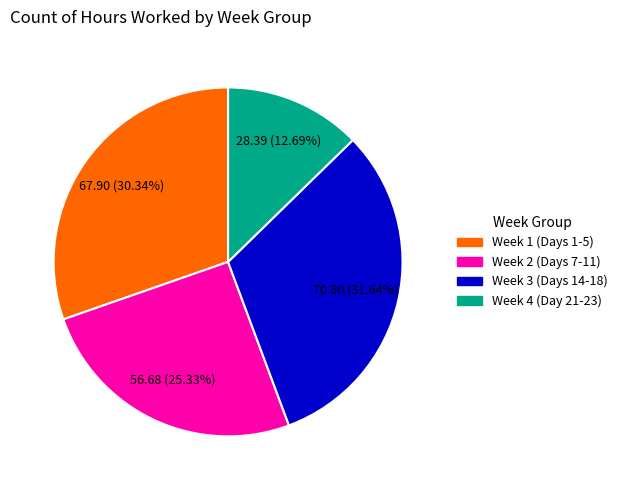

How many slices are in this pie chart?

4